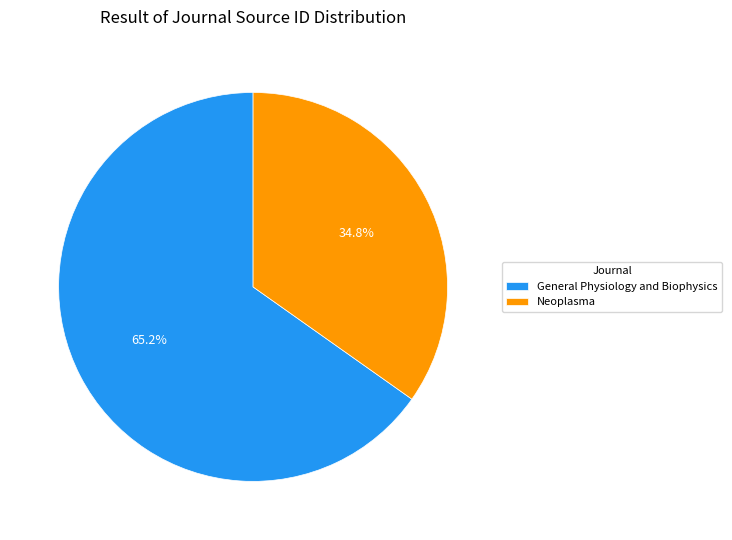

To the nearest percent, what percentage of the pie is Neoplasma?

35%